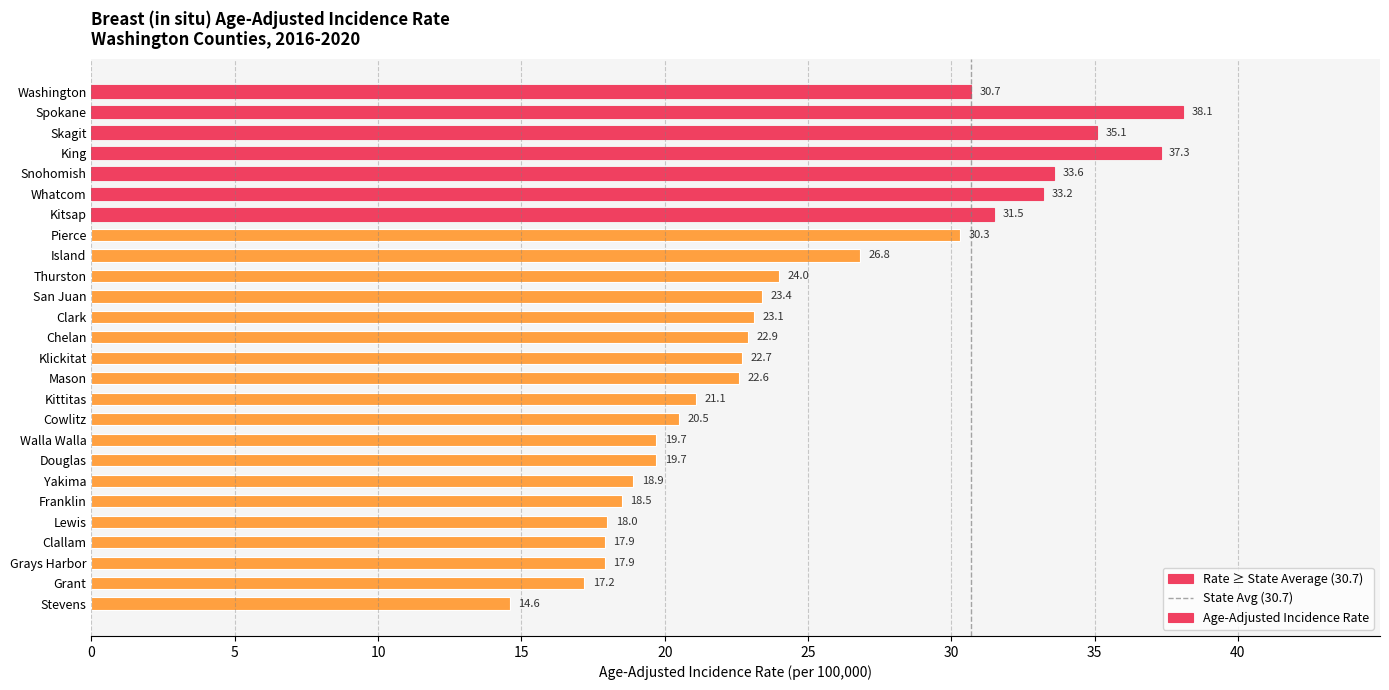

Are the bars horizontal?

Yes